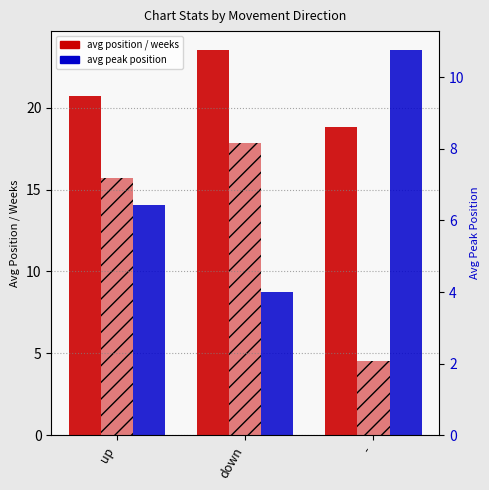

Is it true that avg weeks on chart equals 17.9 at down?

True